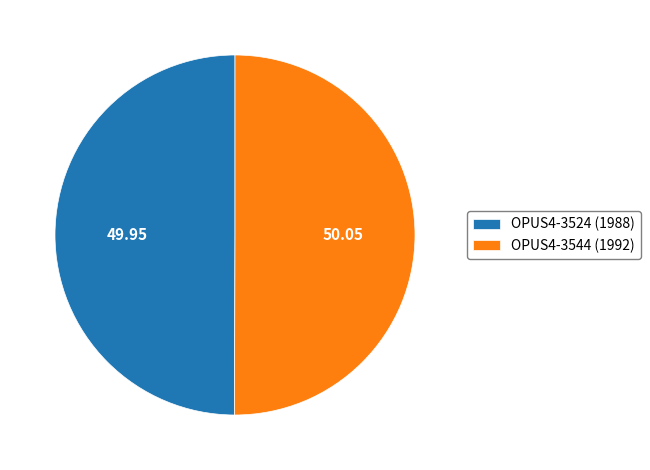

Count the number of slices in the pie.

2